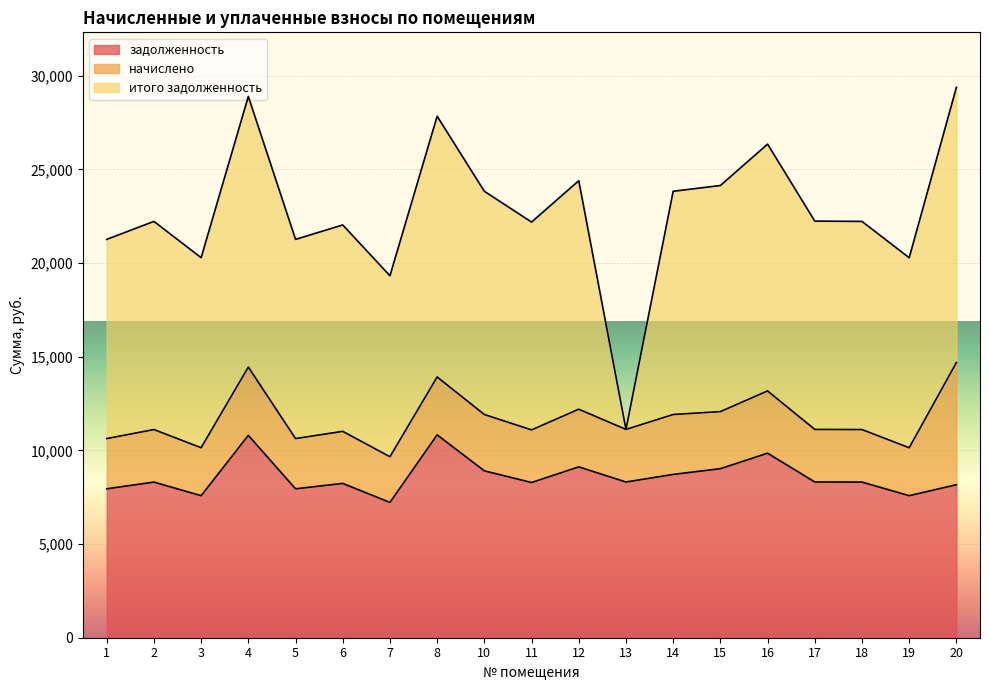

Rank the categories by начислено value from lowest to highest.

7, 19, 3, 1, 5, 6, 2, 18, 13, 17, 11, 10, 15, 12, 8, 14, 16, 4, 20